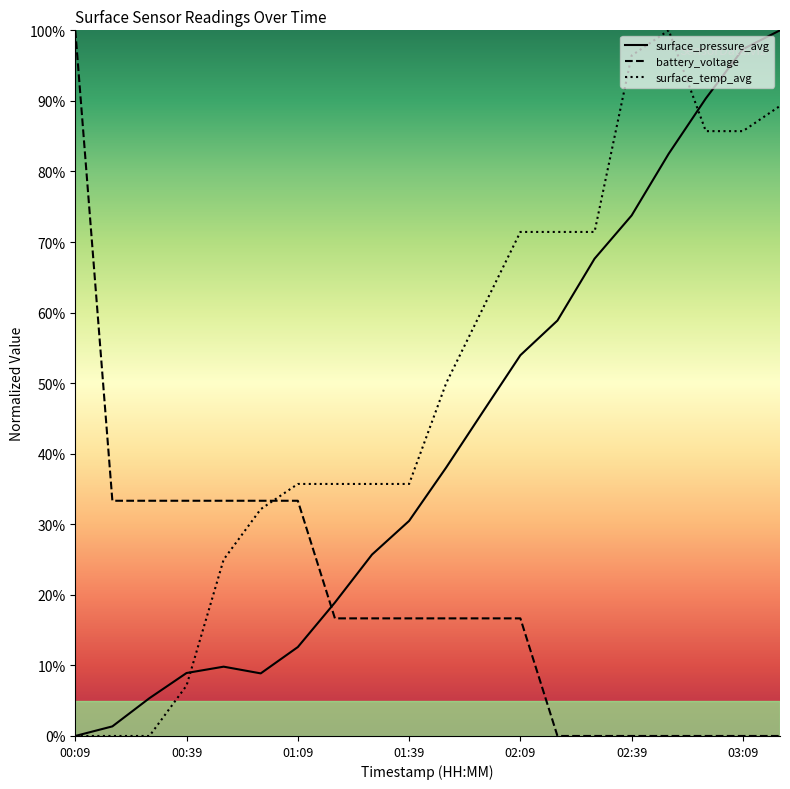

Between 02:59 and 03:09, which series saw the biggest shift?

surface_pressure_avg